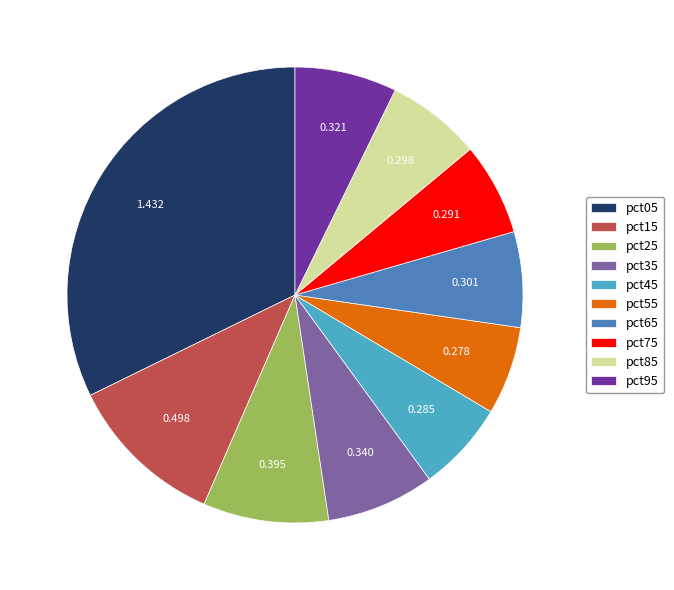

Count the number of slices in the pie.

10